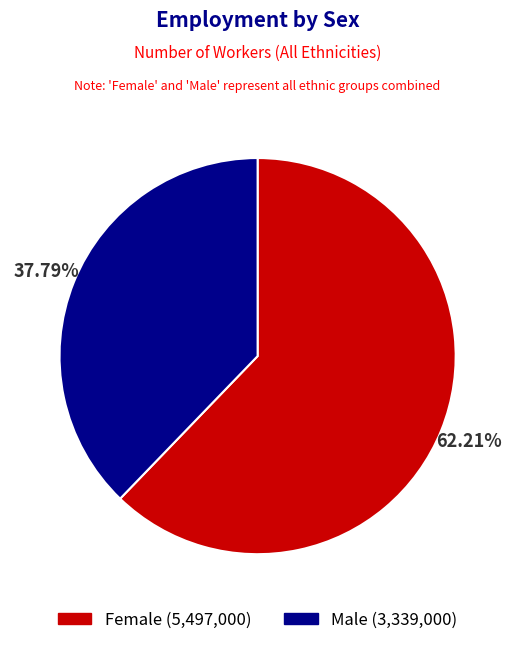

Is it true that Male is 51% of the pie?

False